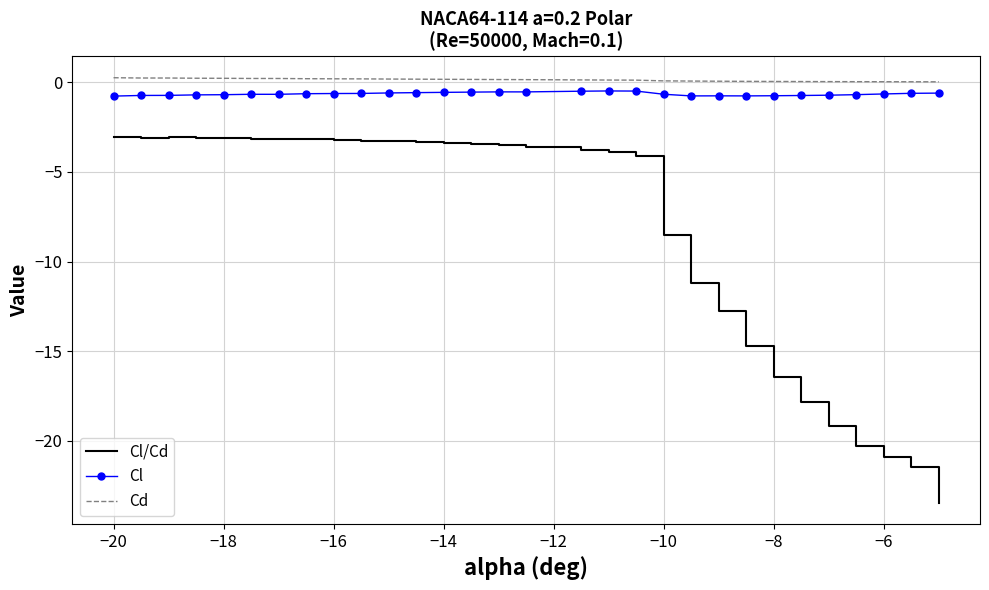

Which series has the largest range (max minus min)?

Cl/Cd